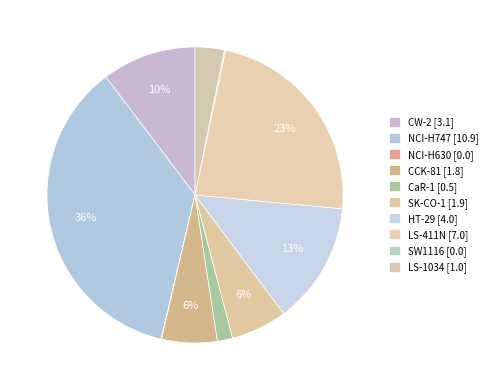

How many slices are in this pie chart?

10